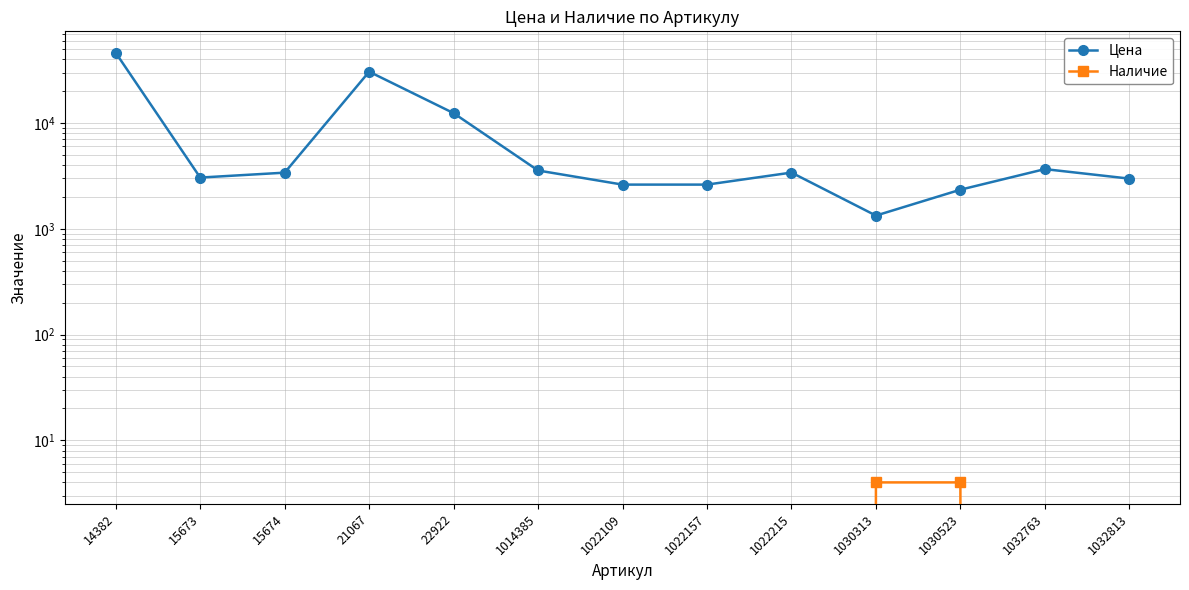

Count the Наличие values in the range 0 to 1.

11